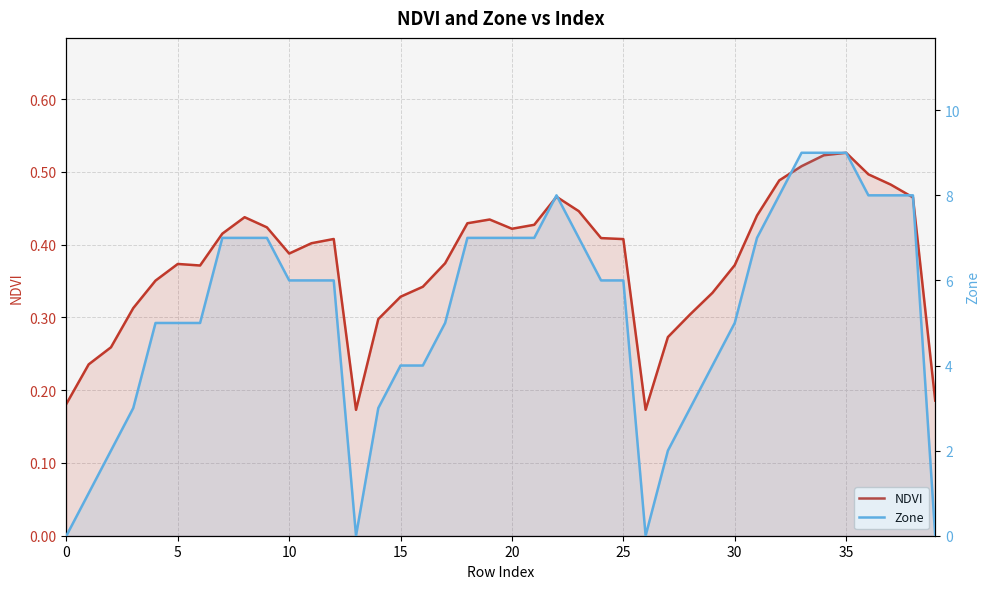

The value of Zone at 20 is 7.0. True or false?

True